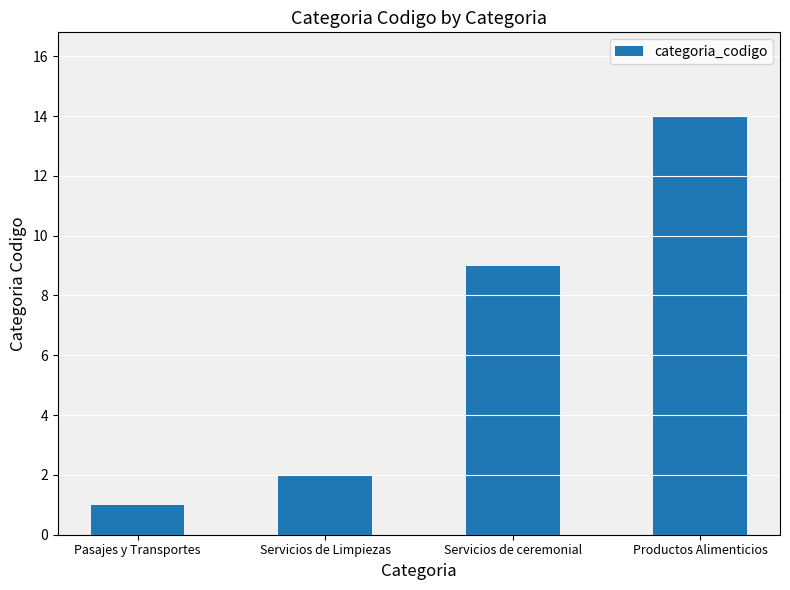

Which category has the lowest value across all series?

Pasajes y Transportes